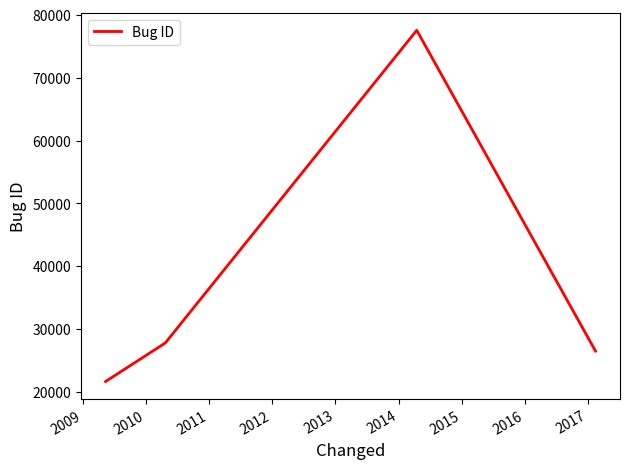

Count the number of categories in the chart.

4